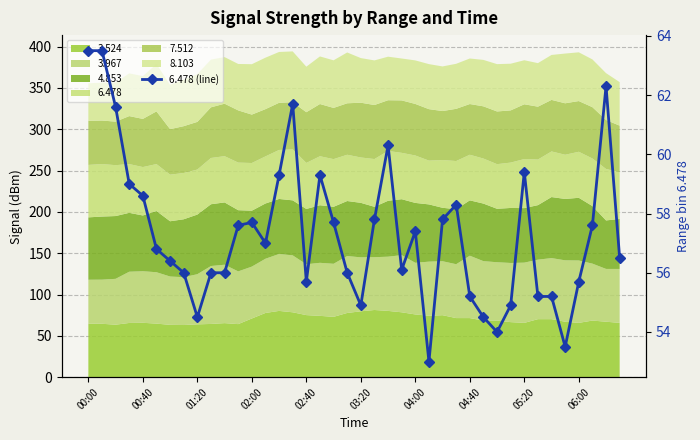

What is the sum of the values at 24 and 25?

110.4